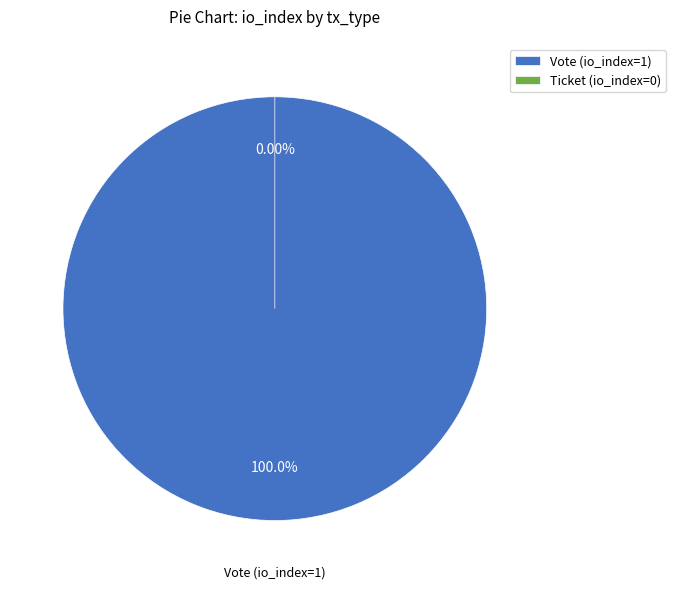

Which category has the smallest portion of the pie?

Ticket (io_index=0)